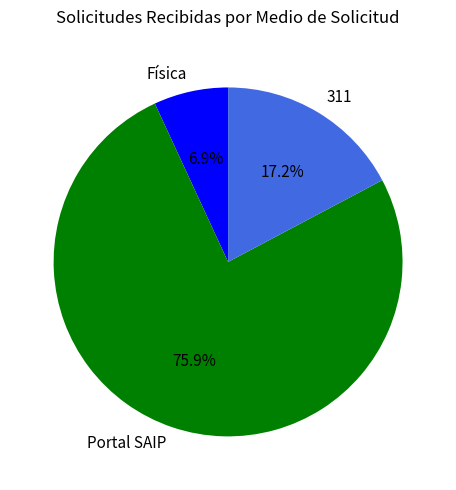

To the nearest percent, what is the difference between the largest and smallest slice percentages?

69%